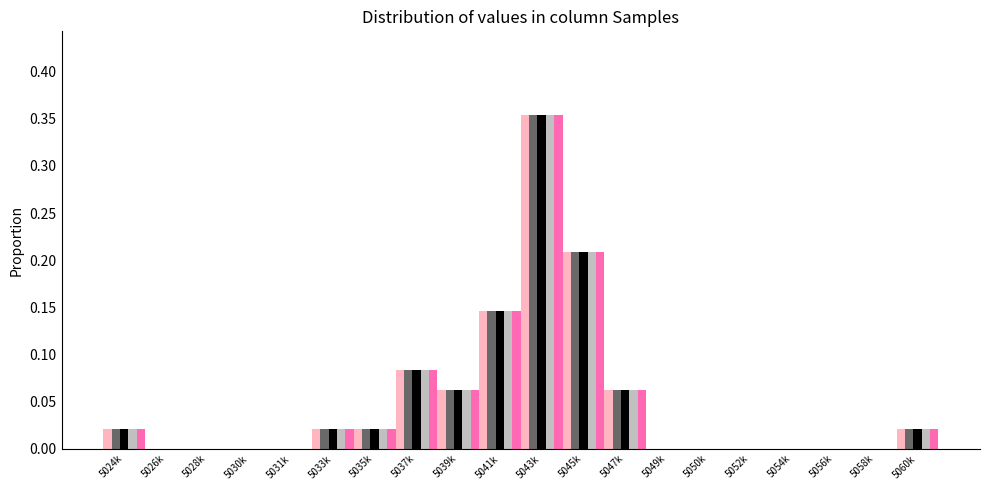

What is the total value across all series at 5039k?

0.3